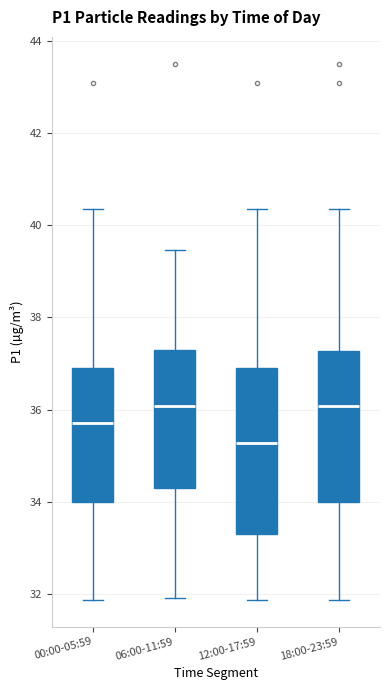

Where does the median line of the box for 12:00-17:59 sit on the y-axis? The values are not printed on the chart, so give them approximately, as read against the axis.

35.2